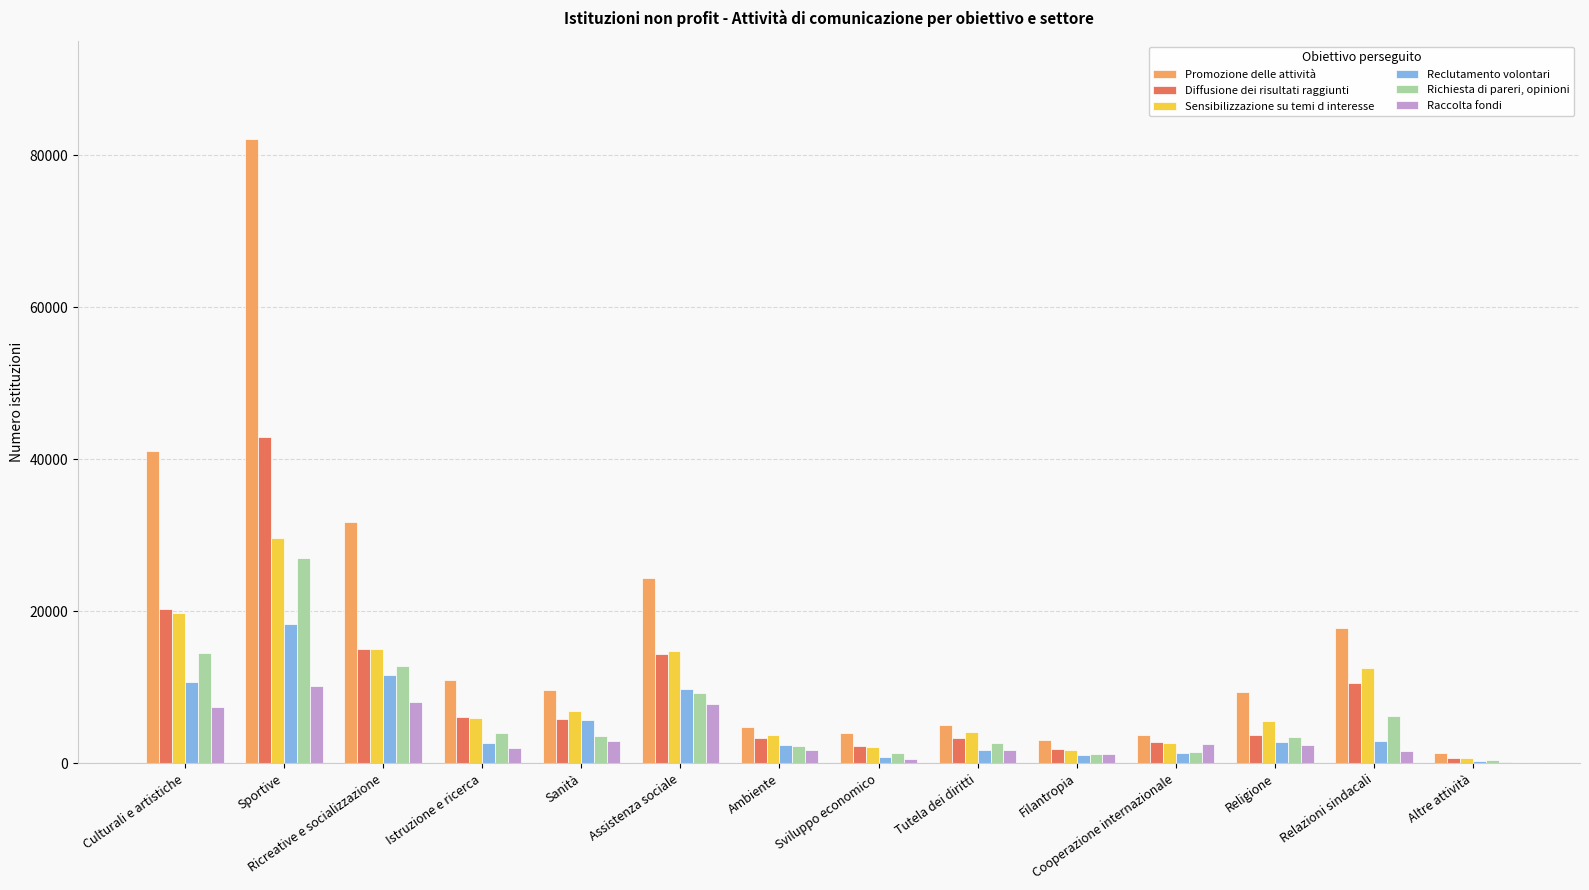

What is the maximum value shown in the chart?

82182.5